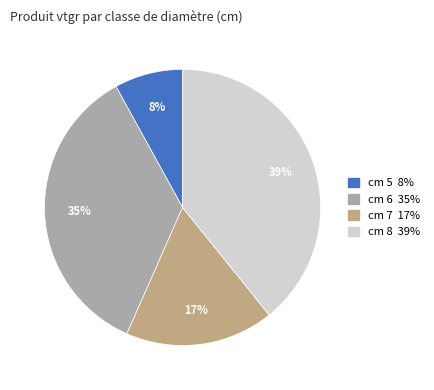

To the nearest percent, what is the average slice percentage?

25%